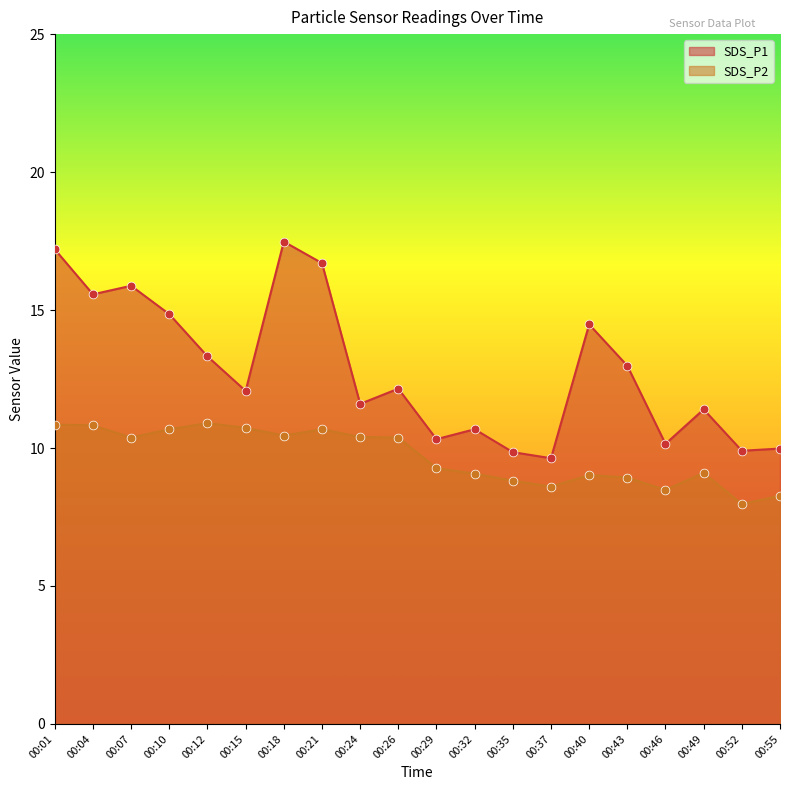

Is the value of SDS_P1 at 00:10 greater than the value of SDS_P2 at 00:43?

Yes